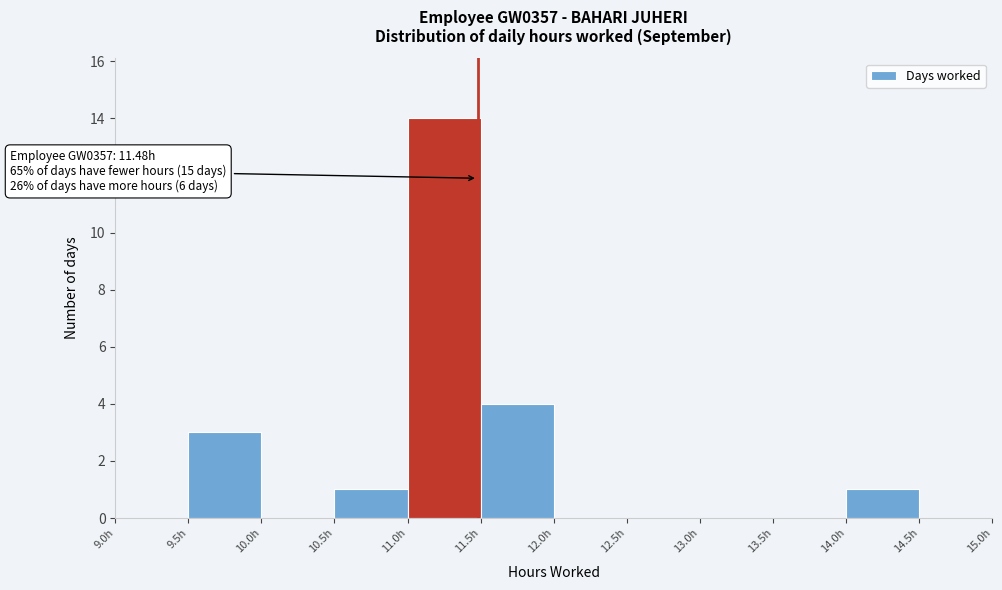

Over which range of the x-axis is the bar tallest?

11.0 to 11.5